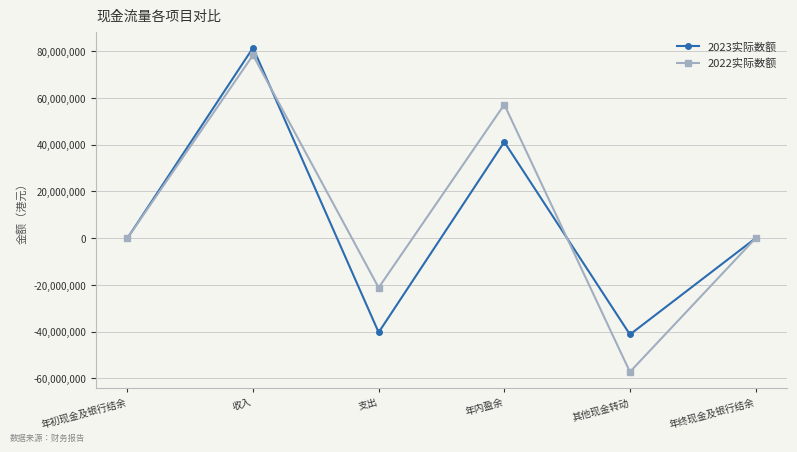

List the series in order of their peak value, highest first.

2023实际数额, 2022实际数额